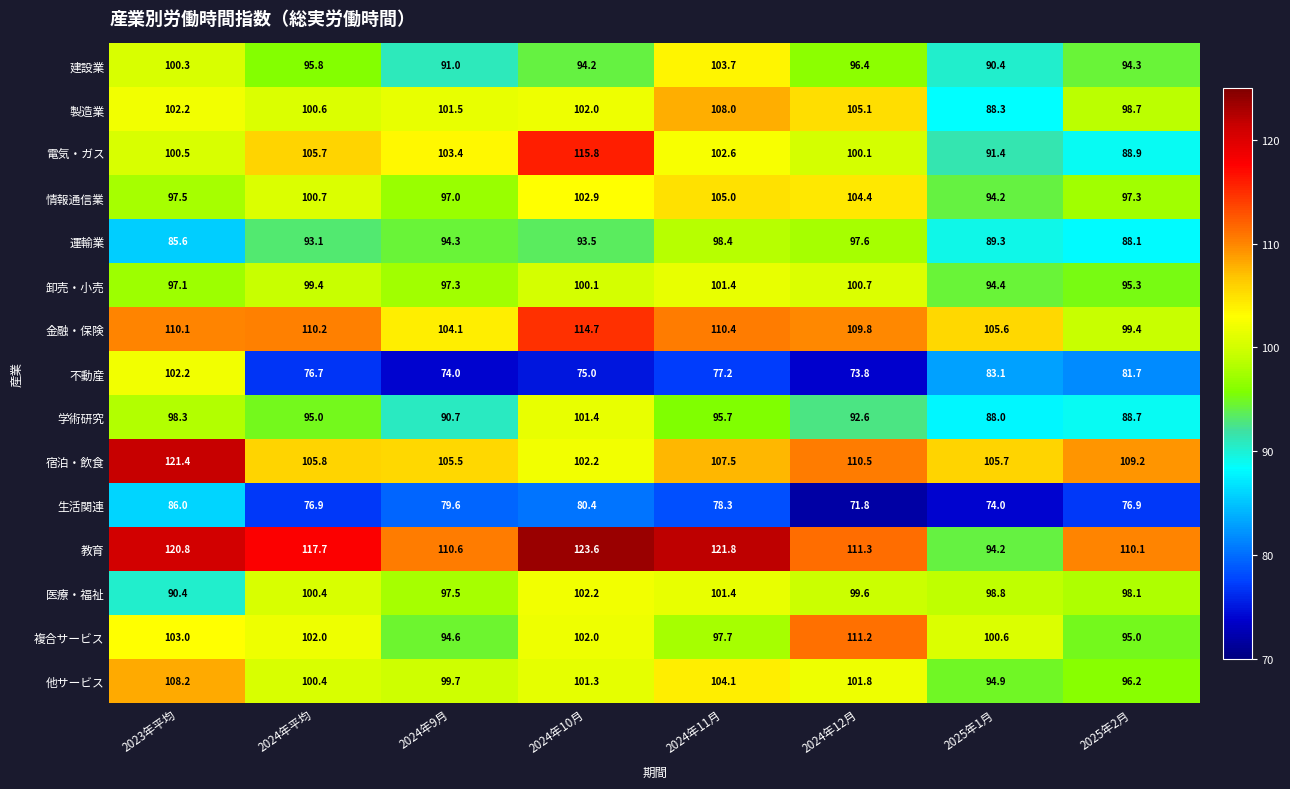

What is the minimum value shown in the chart?

71.8